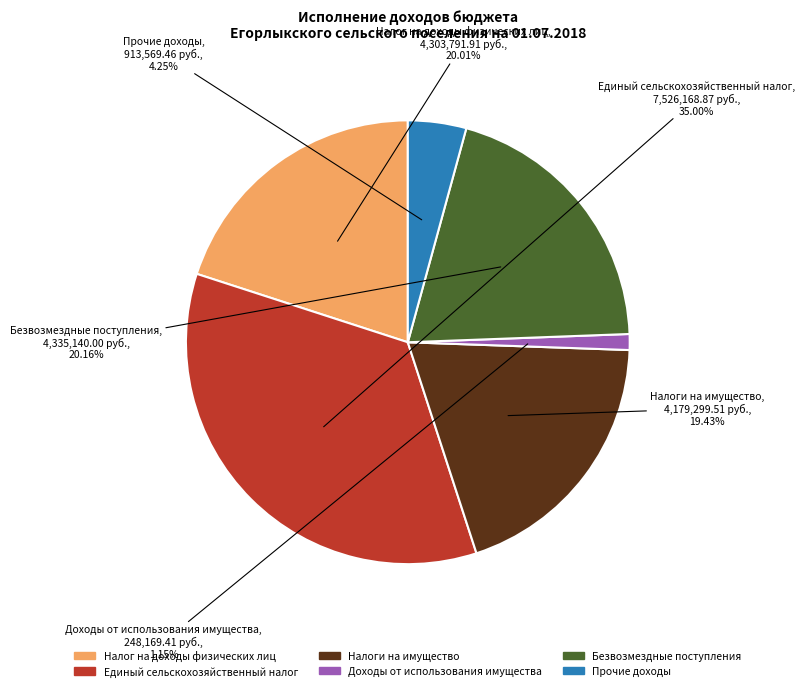

To the nearest percent, what percentage of the pie is Безвозмездные поступления?

20%